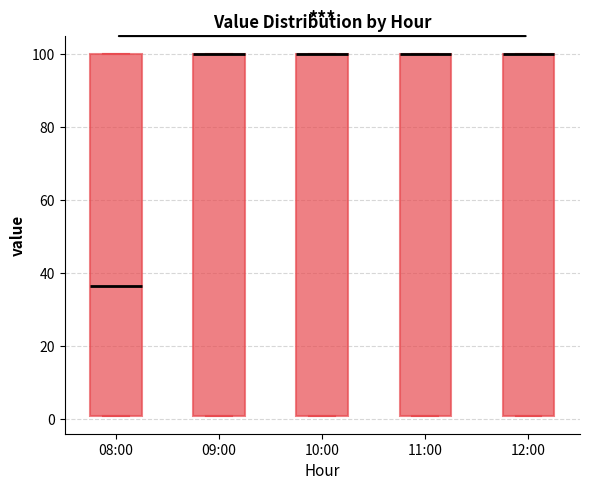

Where is the lower edge of the box for 09:00 on the y-axis? The values are not printed on the chart, so give them approximately, as read against the axis.

2